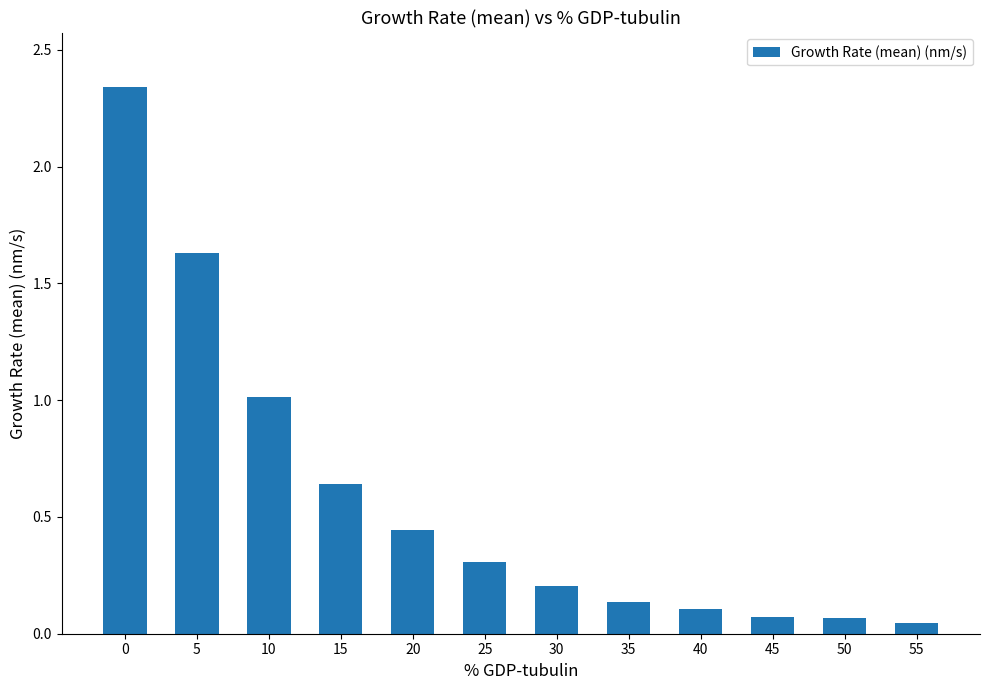

The chart shows a value of 0.7 at 20. True or false?

False